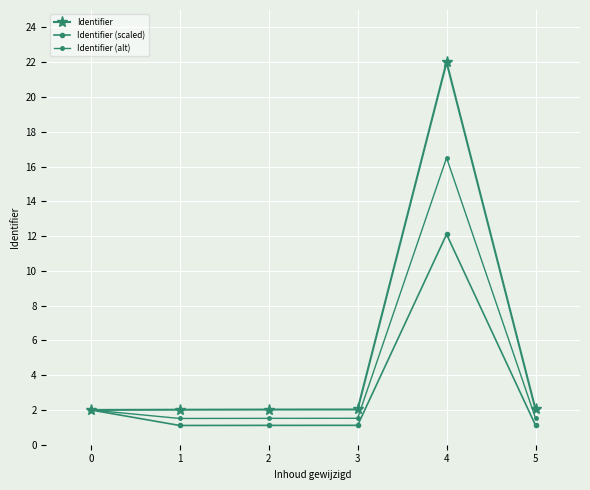

What is the greatest value displayed?

22.0